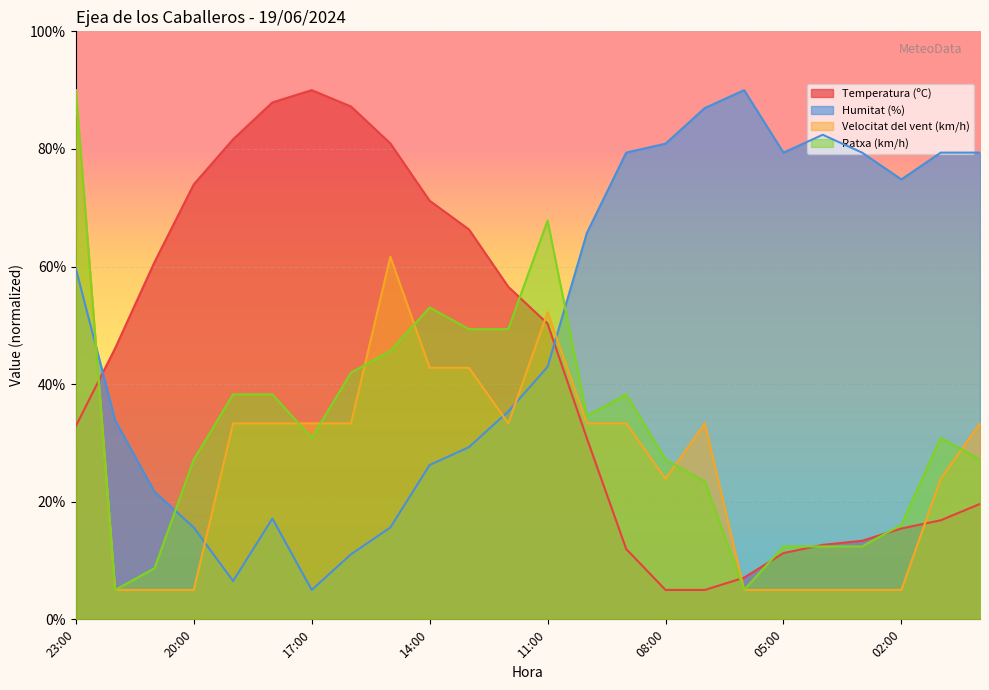

Rank the series by their maximum value, from lowest to highest.

Temperatura (ºC), Humitat (%), Velocitat del vent (km/h), Ratxa (km/h)